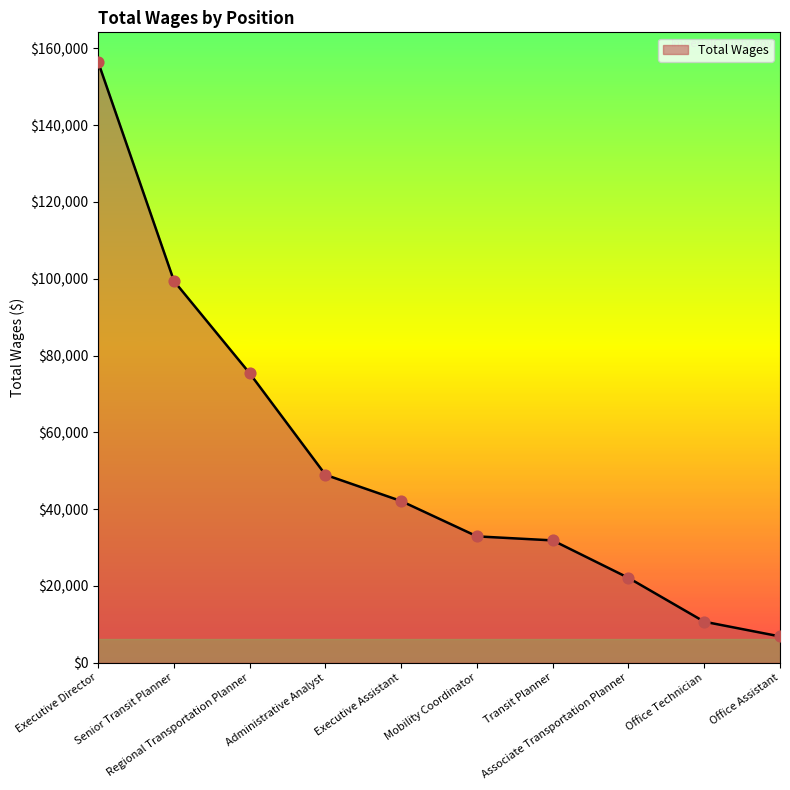

What is the ratio of the value at Regional Transportation Planner to the value at Office Technician?

7.1